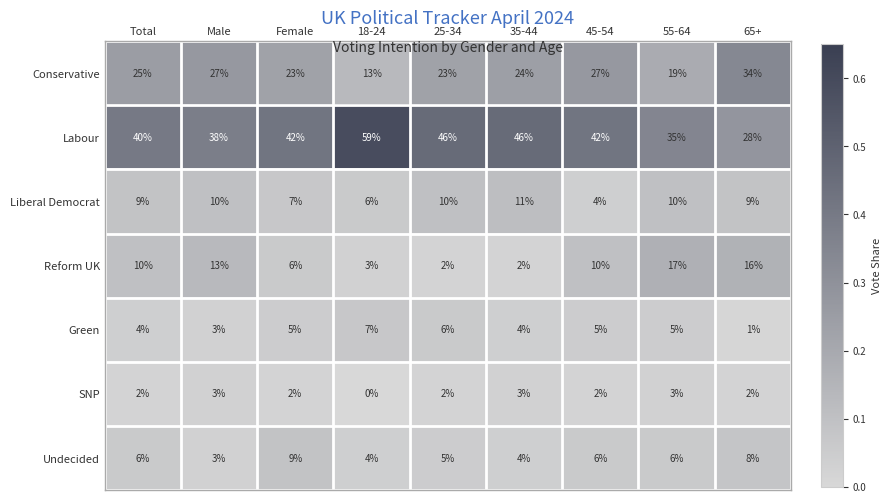

What is the spread (max minus min) of values at 35-44?

44